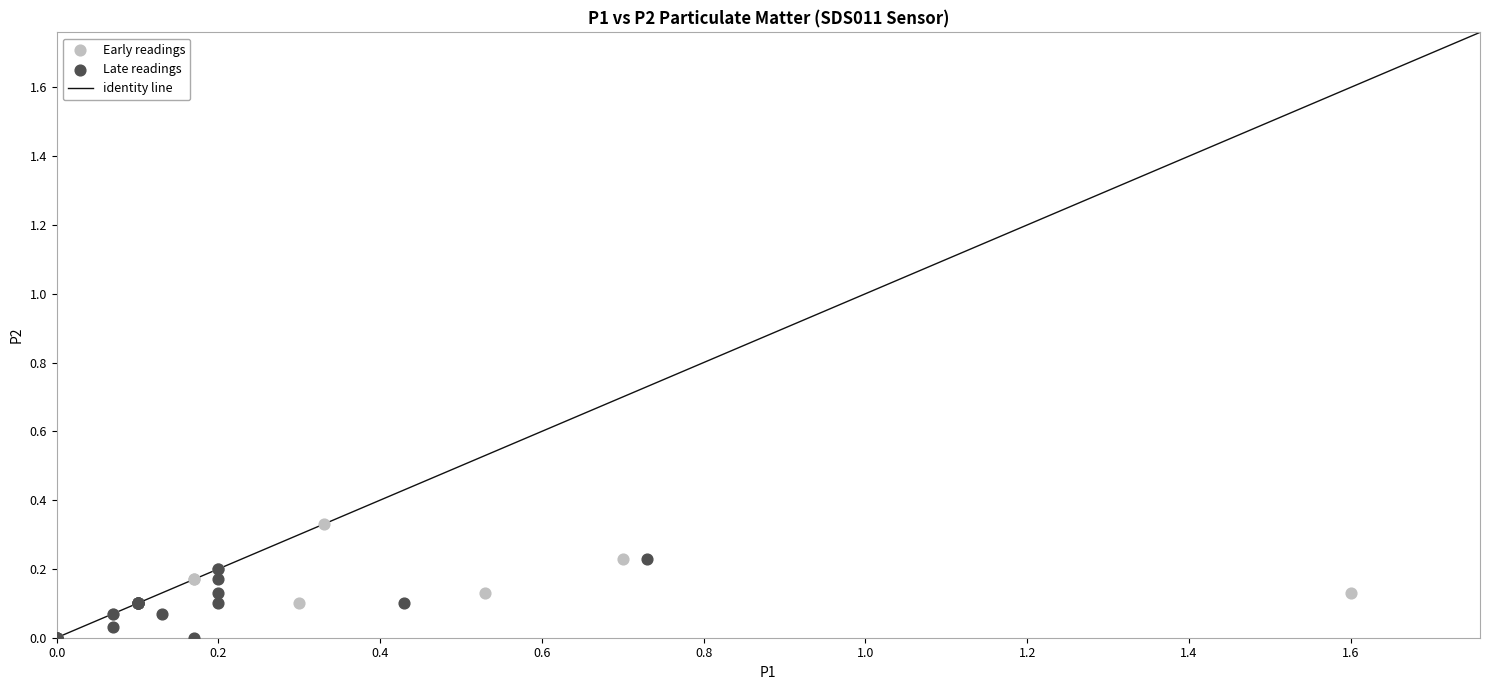

Which series contains the highest Y value?

Early readings